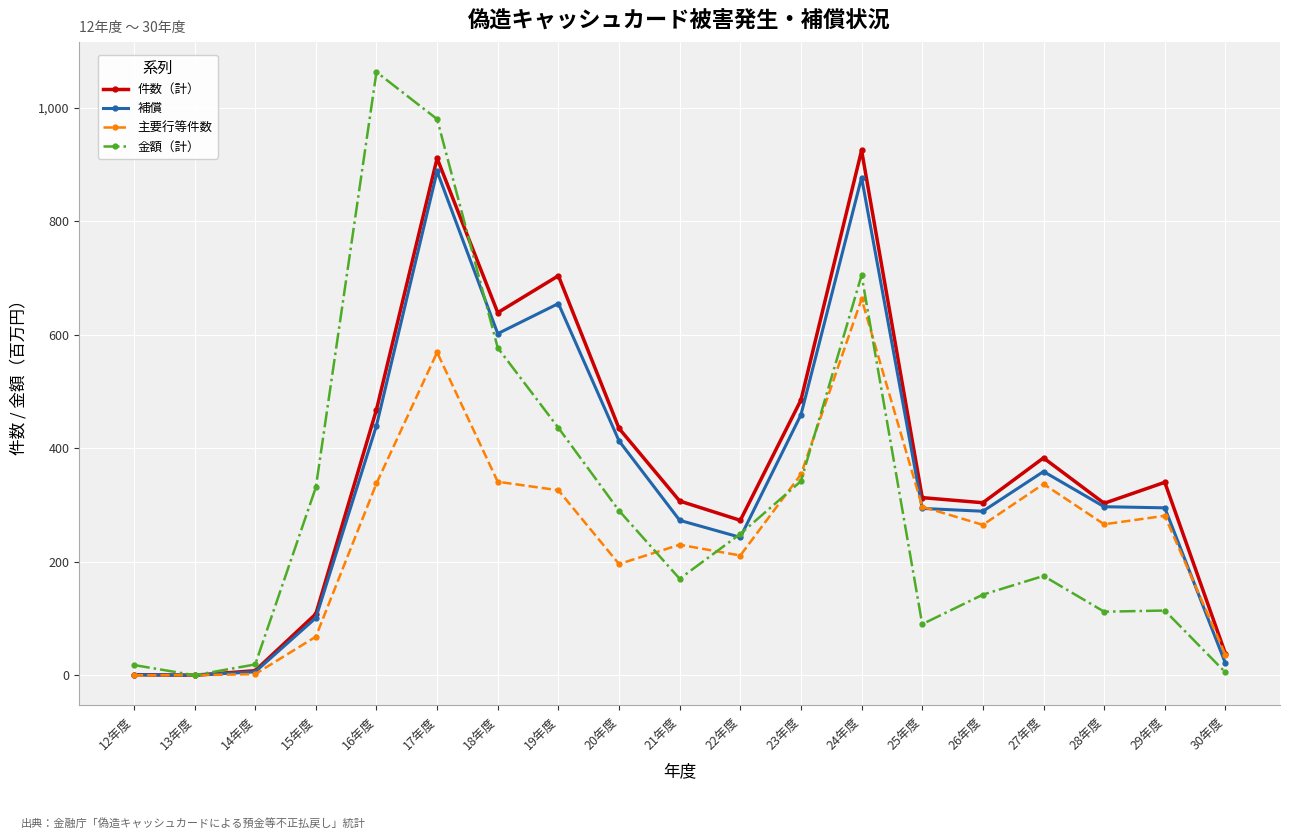

Rank the series by their average value, from lowest to highest.

主要行等件数, 金額（計）, 補償, 件数（計）